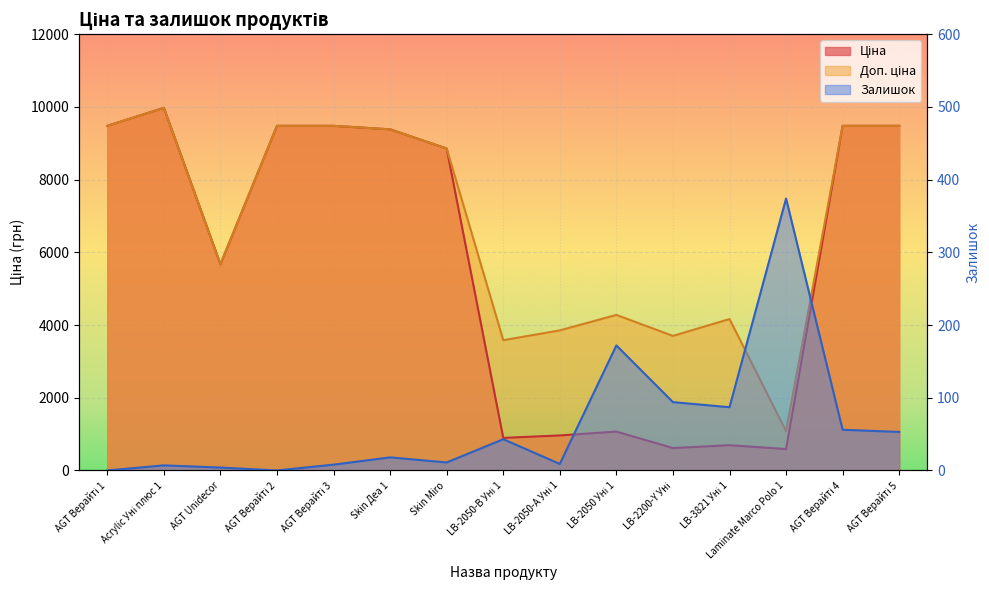

Which has a higher value, Acrylic Уні плюс 1 or LB-2200-Y Уні?

Acrylic Уні плюс 1